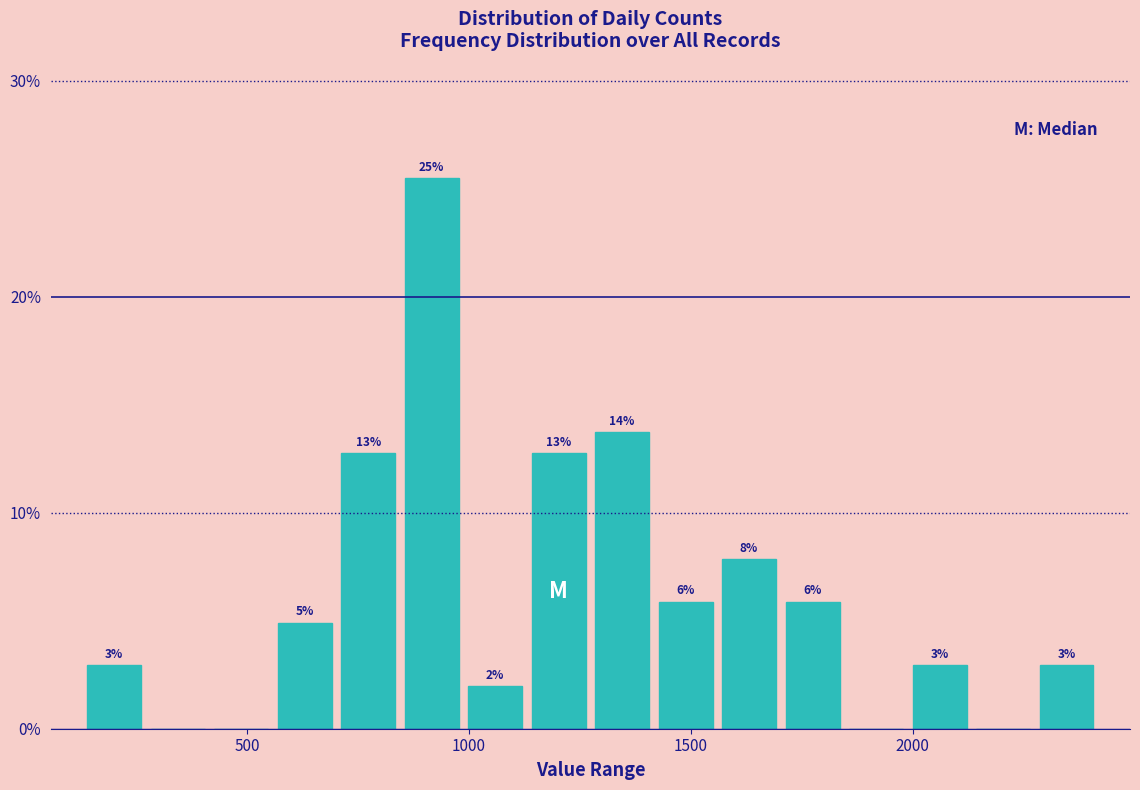

Around what value on the x-axis is the tallest bar? Give the approximate position of its centre, as read against the axis.

900